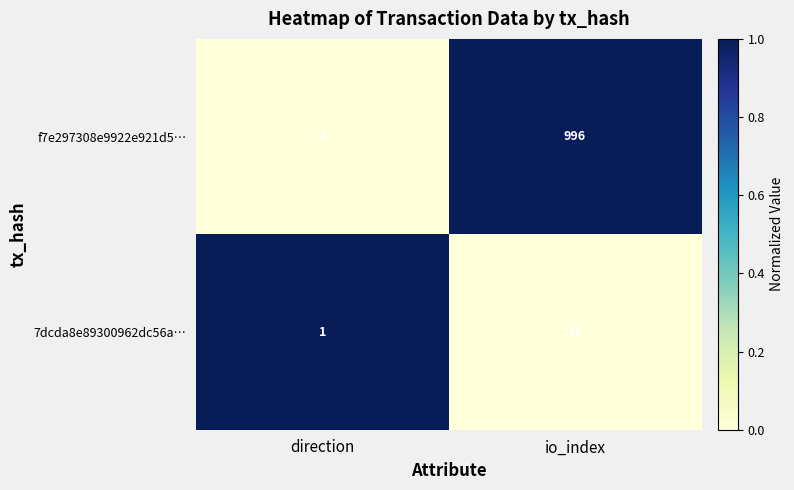

Read the 7dcda8e89300962dc56a… value at io_index, to the nearest 5.

30